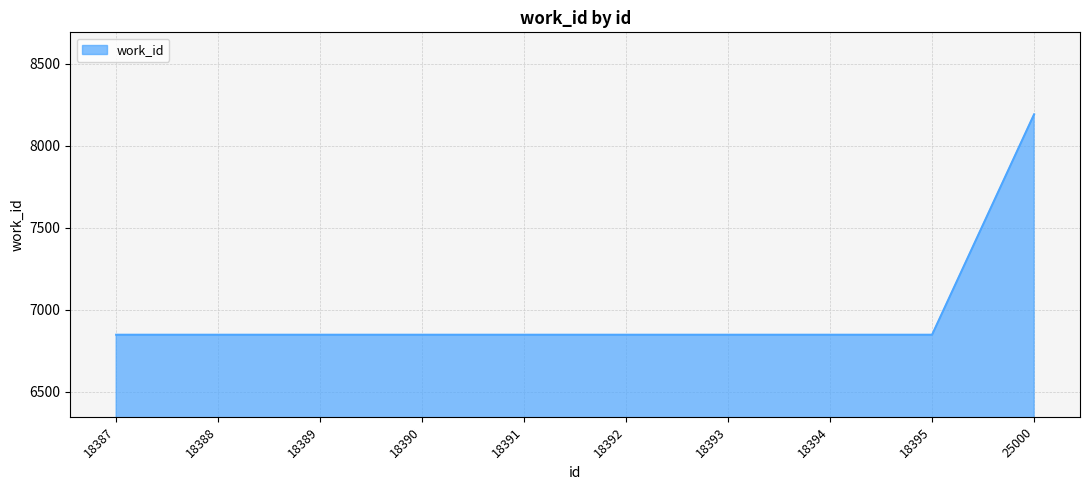

What is the difference between the maximum and minimum values?

1343